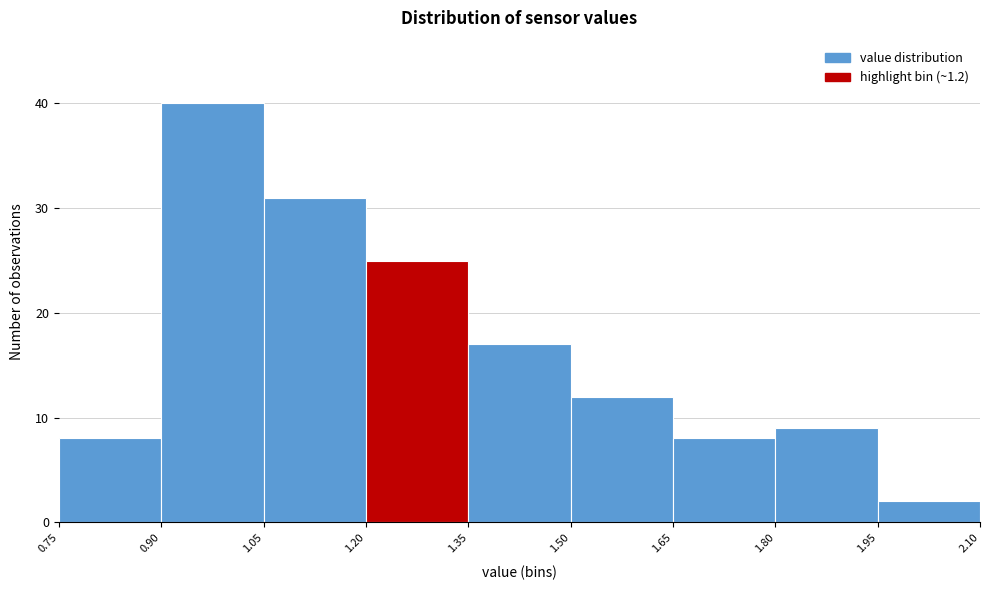

Reading left to right, list every bar in this chart as the range it spans on the x-axis followed by its height. The values are not printed on the chart, so give them approximately, as read against the axis.

0.75 to 0.90: 8
0.90 to 1.05: 40
1.05 to 1.20: 31
1.20 to 1.35: 25
1.35 to 1.50: 17
1.50 to 1.65: 12
1.65 to 1.80: 8
1.80 to 1.95: 9
1.95 to 2.10: 2